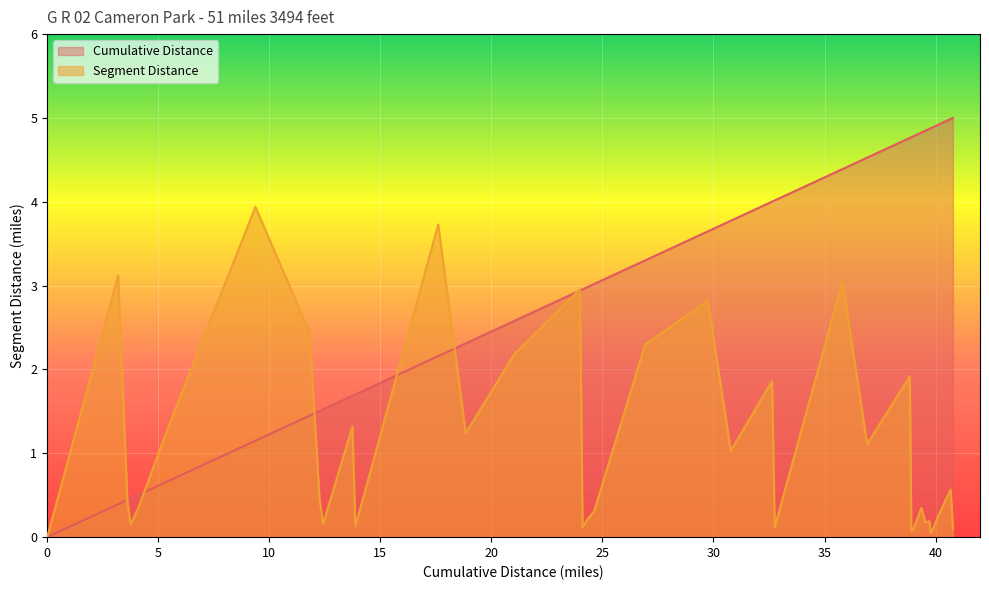

The value of Segment Distance at Bass Lake Road is 3.7. True or false?

True